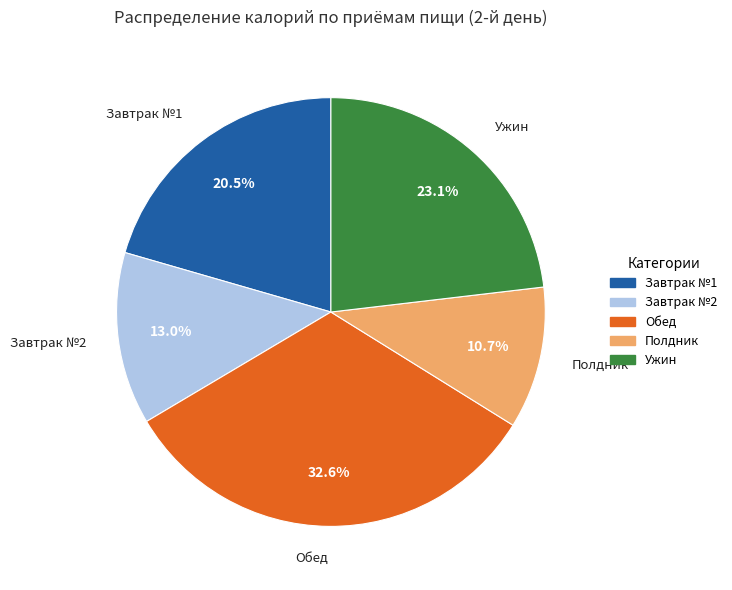

True or false: Завтрак №1 accounts for 16% of the total.

False